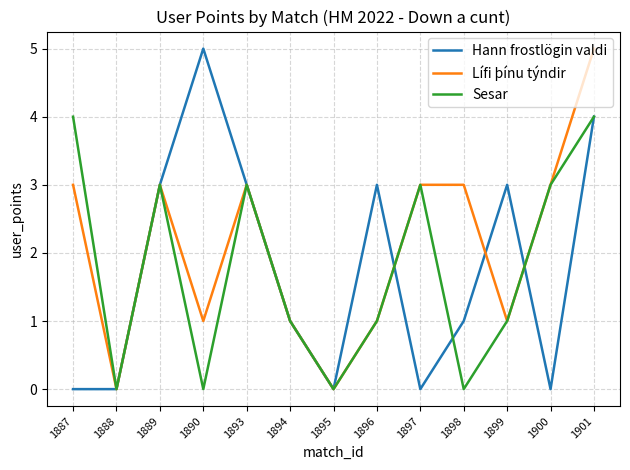

Where is the first local maximum for Sesar?

1889